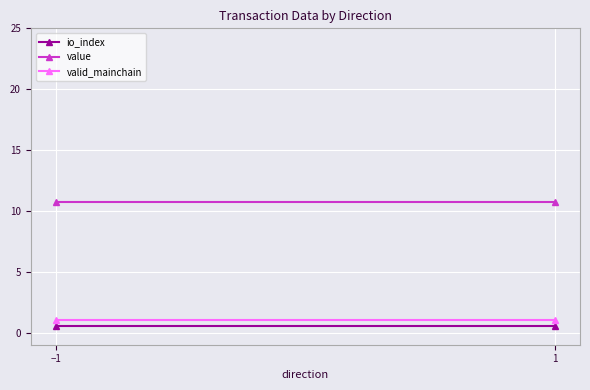

What is the label of the 2nd point from the left?

1